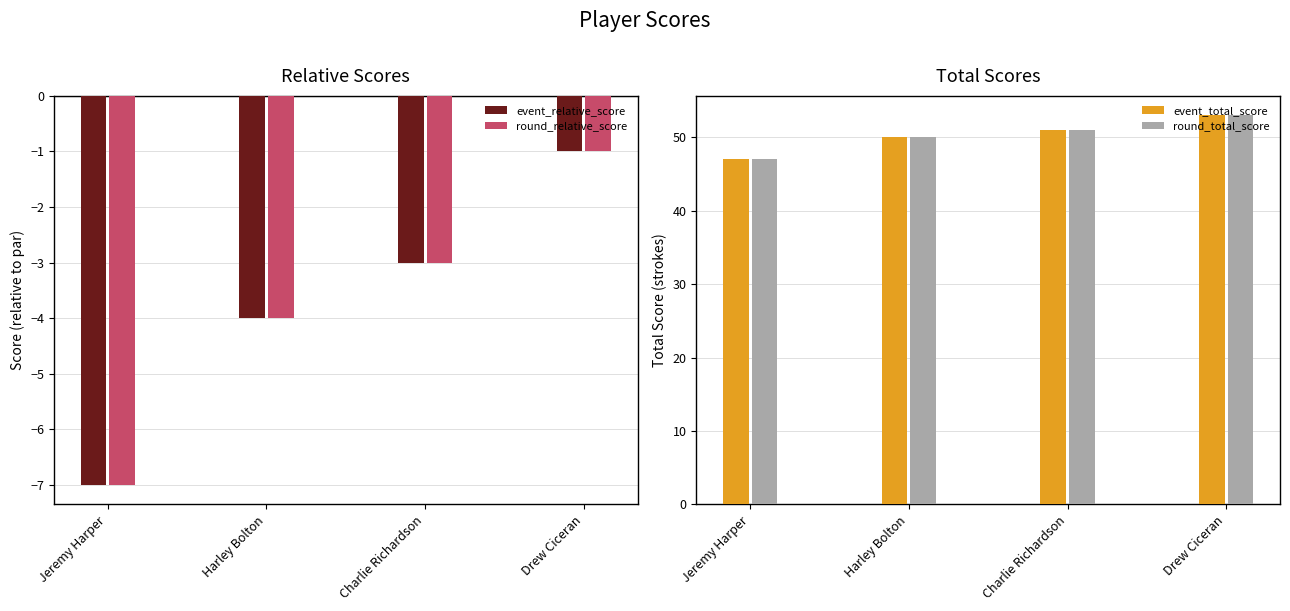

What is the sum of all round_total_score values?

201